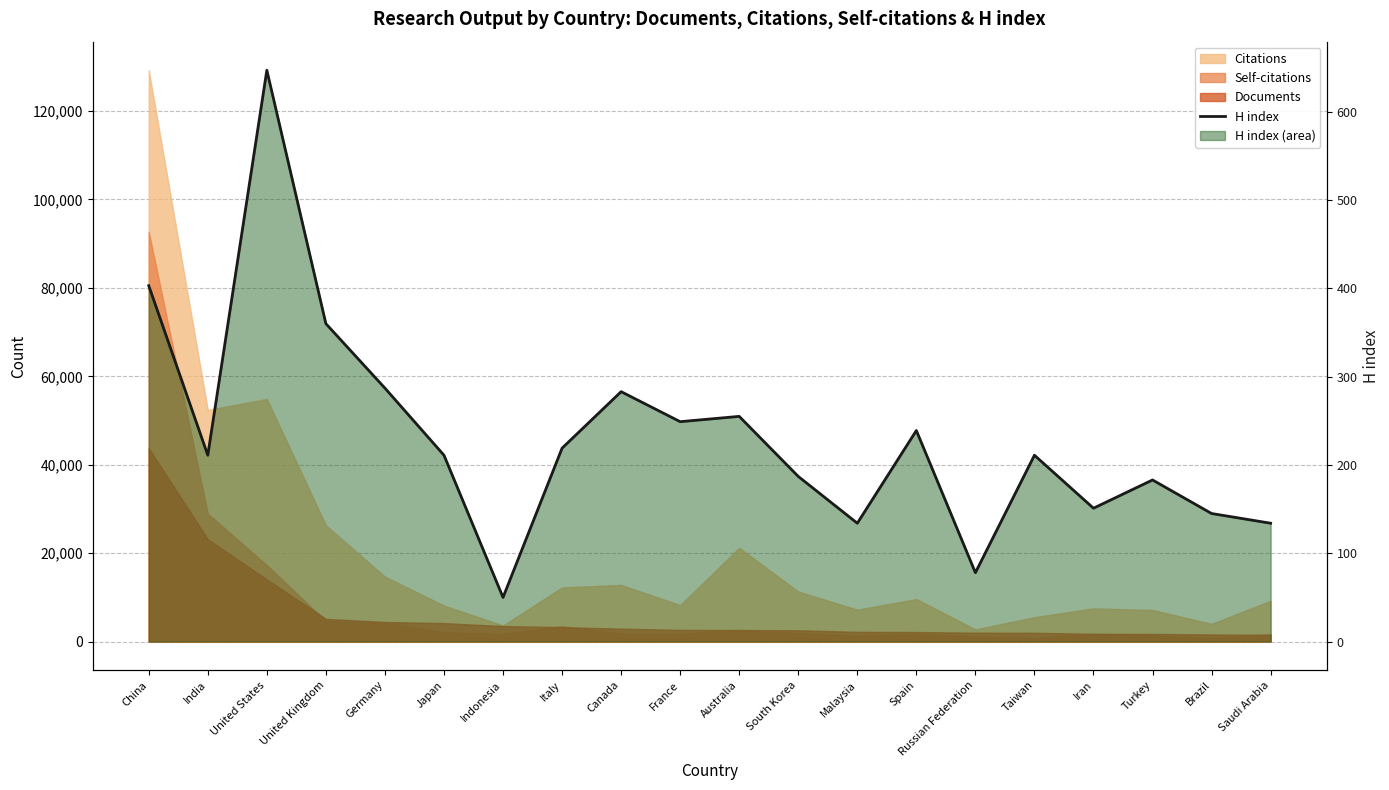

True or false: there are more than 1 points higher than both neighbors.

True